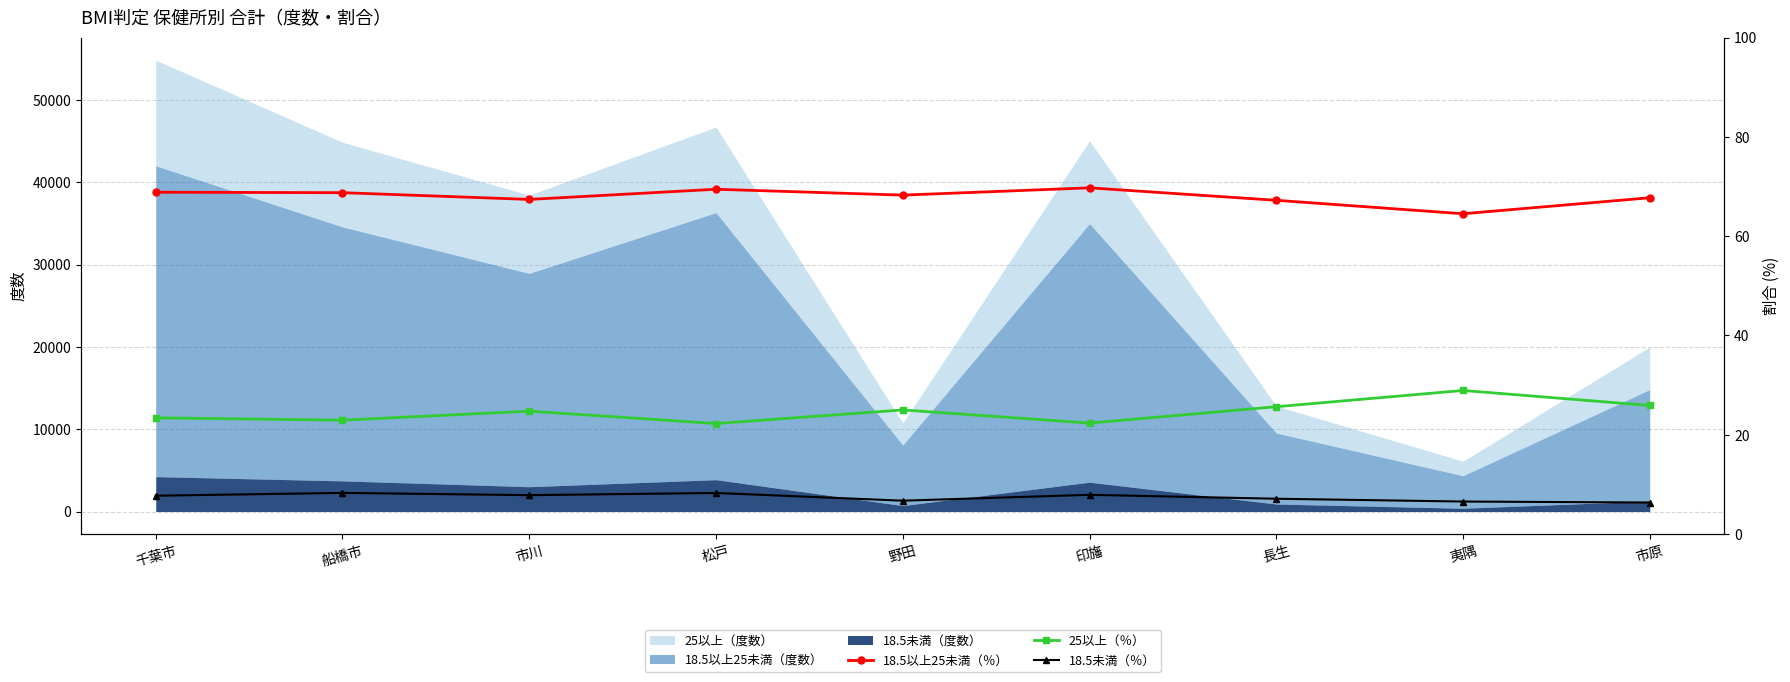

What is the difference between the highest and lowest values at 松戸?

61.2